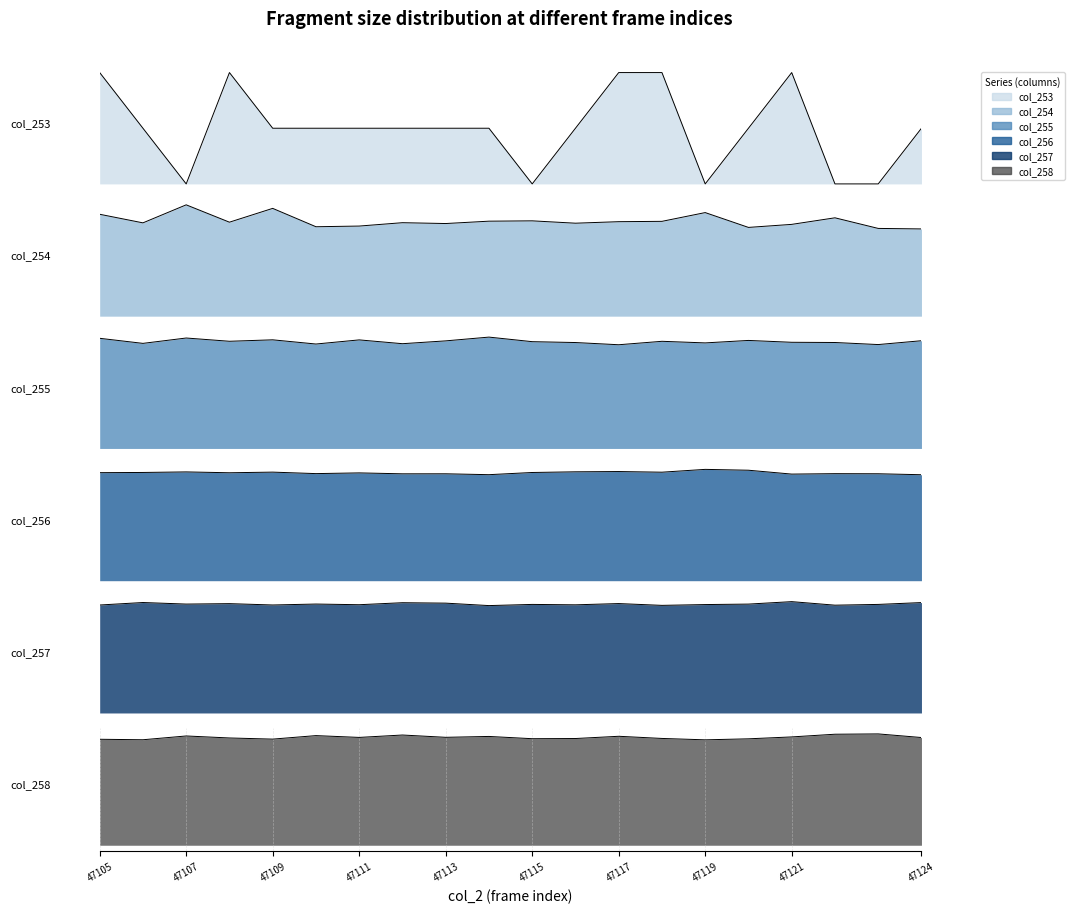

At which label is col_257 closest to 7366?

47108